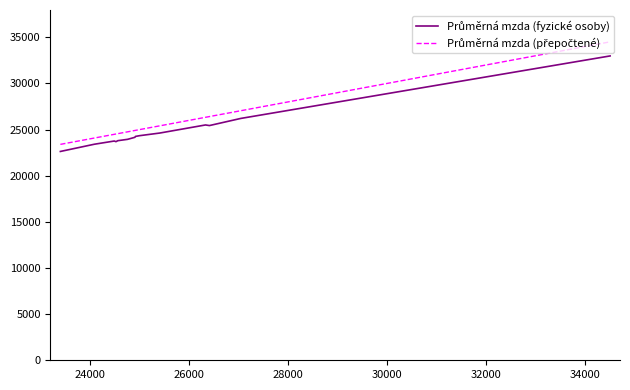

What is the smallest value displayed?

22631